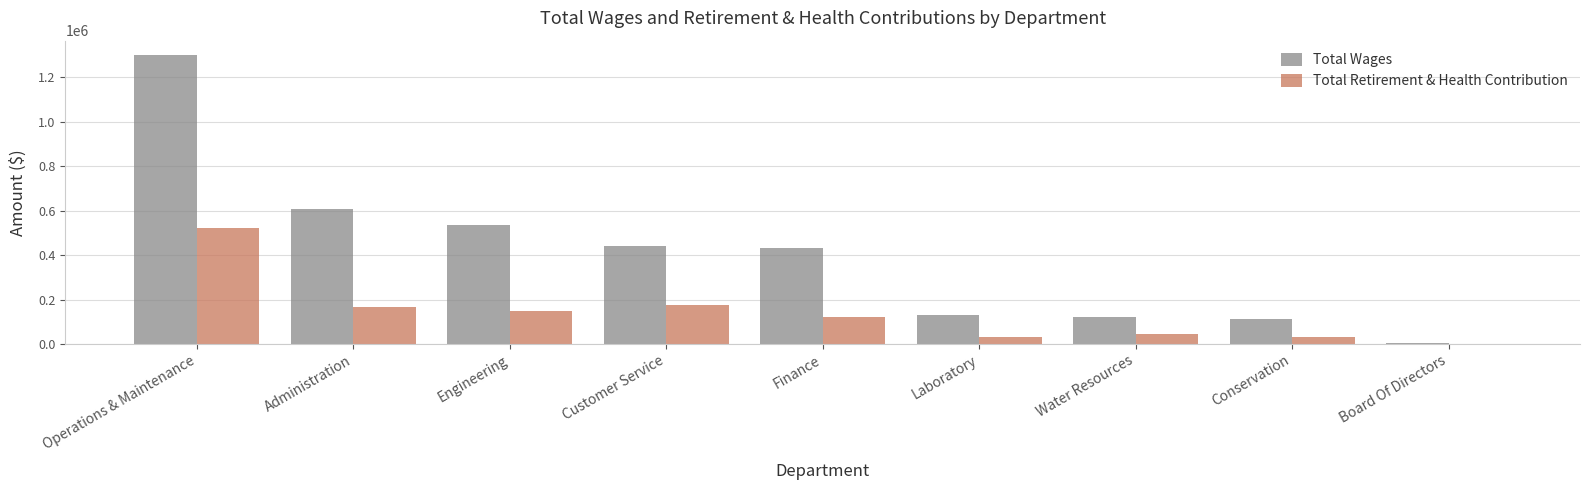

Which series changed the most between Operations & Maintenance and Water Resources?

Total Wages